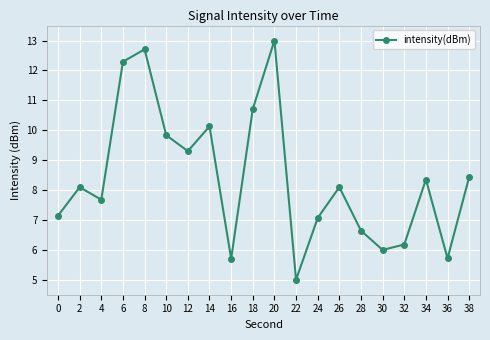

What is the difference between the maximum and second lowest values?

7.3